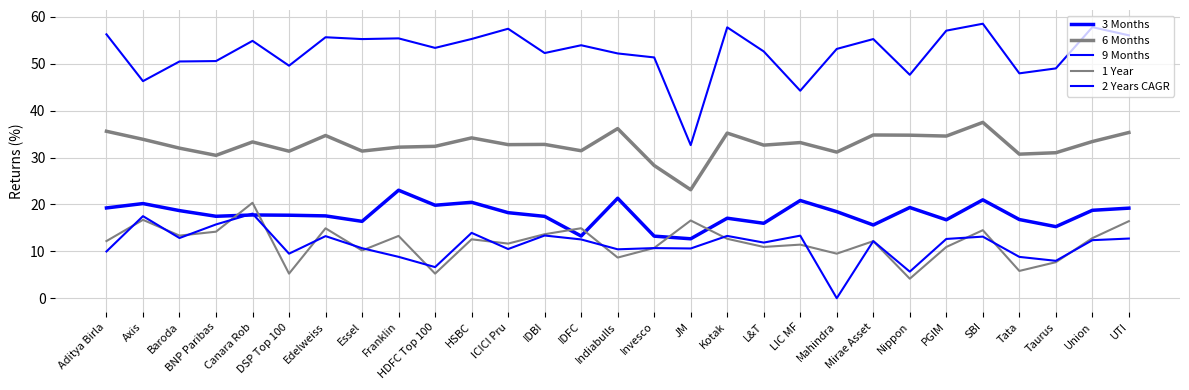

What is the sum of the 1 Year values at LIC MF and L&T?

22.4